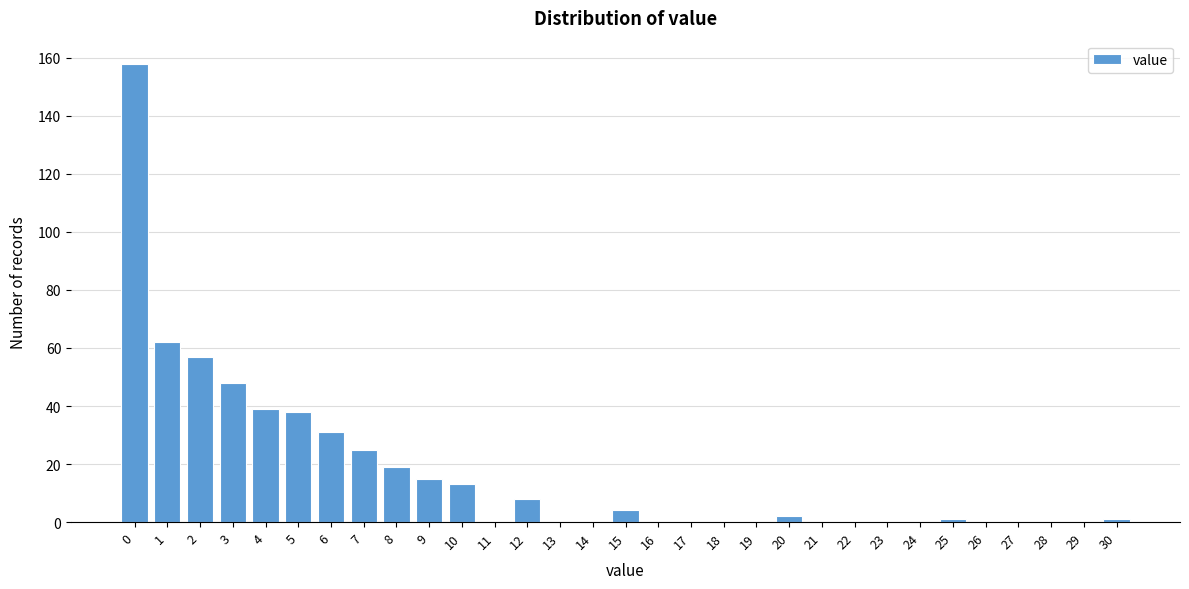

What is the change in value from 2 to 4?

-18